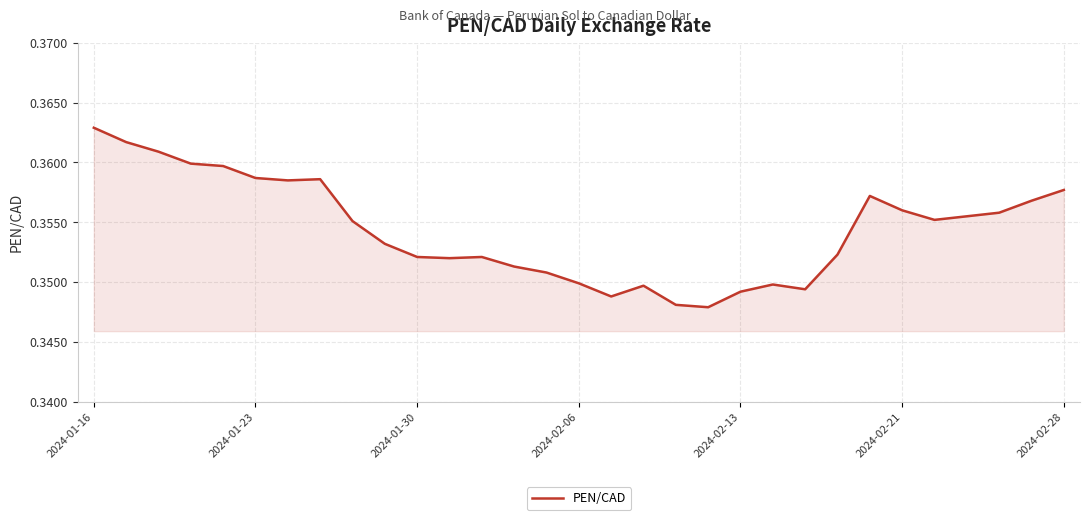

What is the greatest value displayed?

0.4